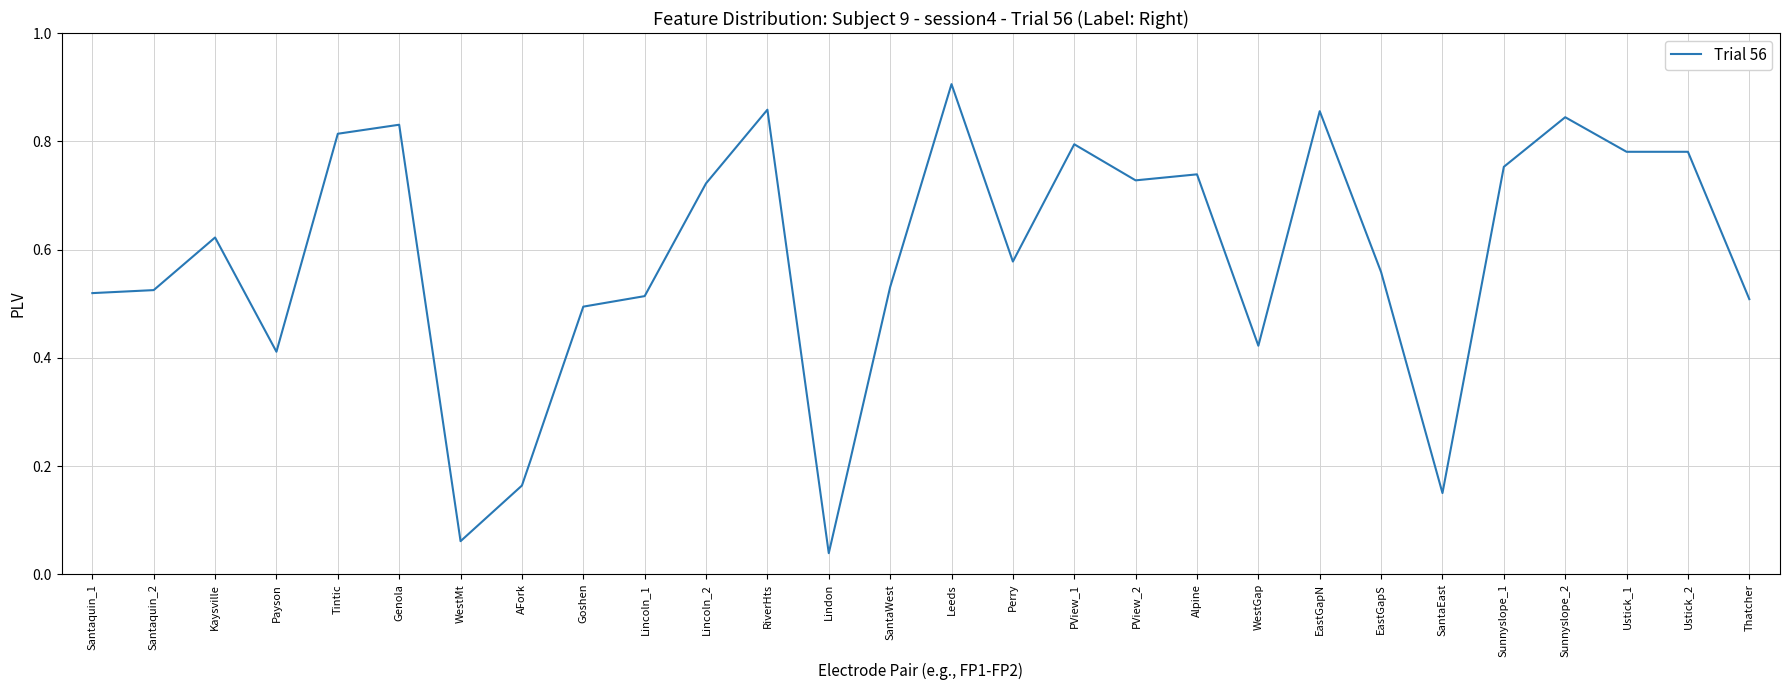

Is it true that the value at PView_1 is 0.8?

True